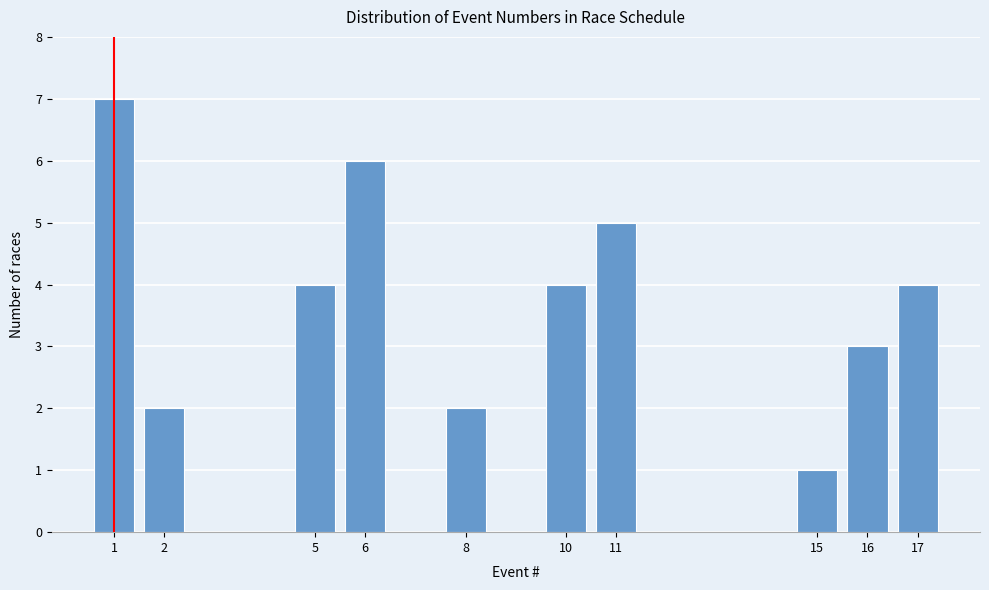

Reading left to right, list every bar in this chart as the range it spans on the x-axis followed by its height. The values are not printed on the chart, so give them approximately, as read against the axis.

0.5 to 1.5: 7
1.5 to 2.5: 2
2.5 to 3.5: 0
3.5 to 4.5: 0
4.5 to 5.5: 4
5.5 to 6.5: 6
6.5 to 7.5: 0
7.5 to 8.5: 2
8.5 to 9.5: 0
9.5 to 10.5: 4
10.5 to 11.5: 5
11.5 to 12.5: 0
12.5 to 13.5: 0
13.5 to 14.5: 0
14.5 to 15.5: 1
15.5 to 16.5: 3
16.5 to 17.5: 4